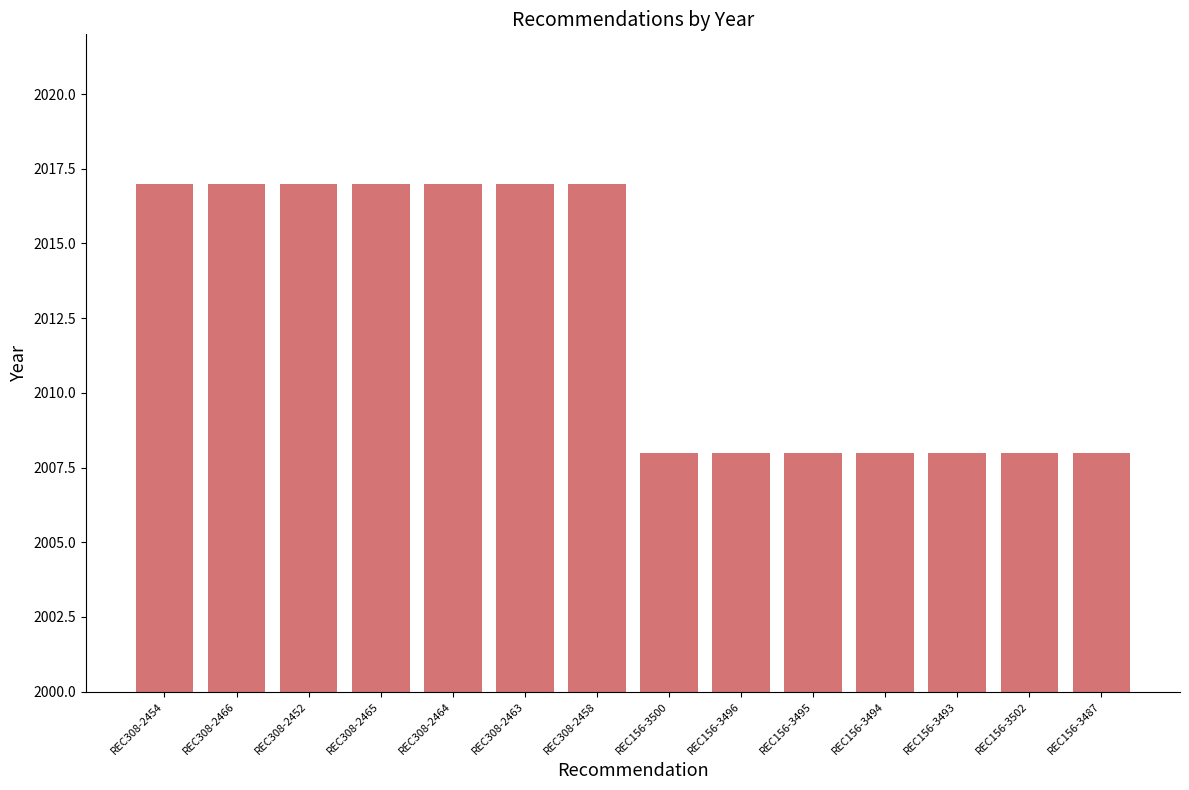

What is the sum of the values at REC156-3496 and REC308-2465?

4025